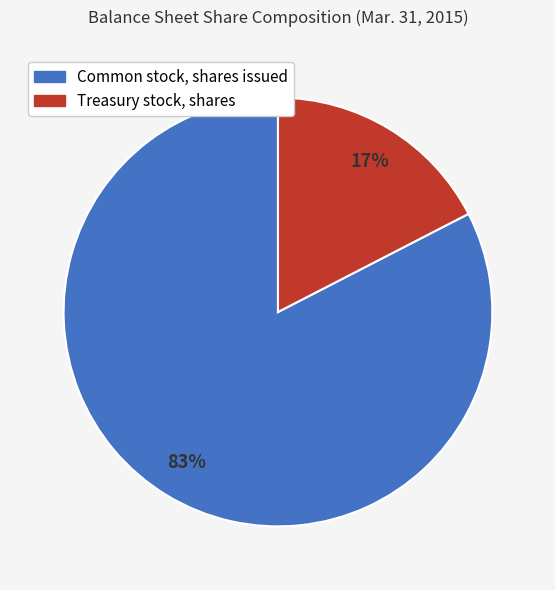

To the nearest percent, what is the combined percentage of Common stock, shares issued and Treasury stock, shares?

100%